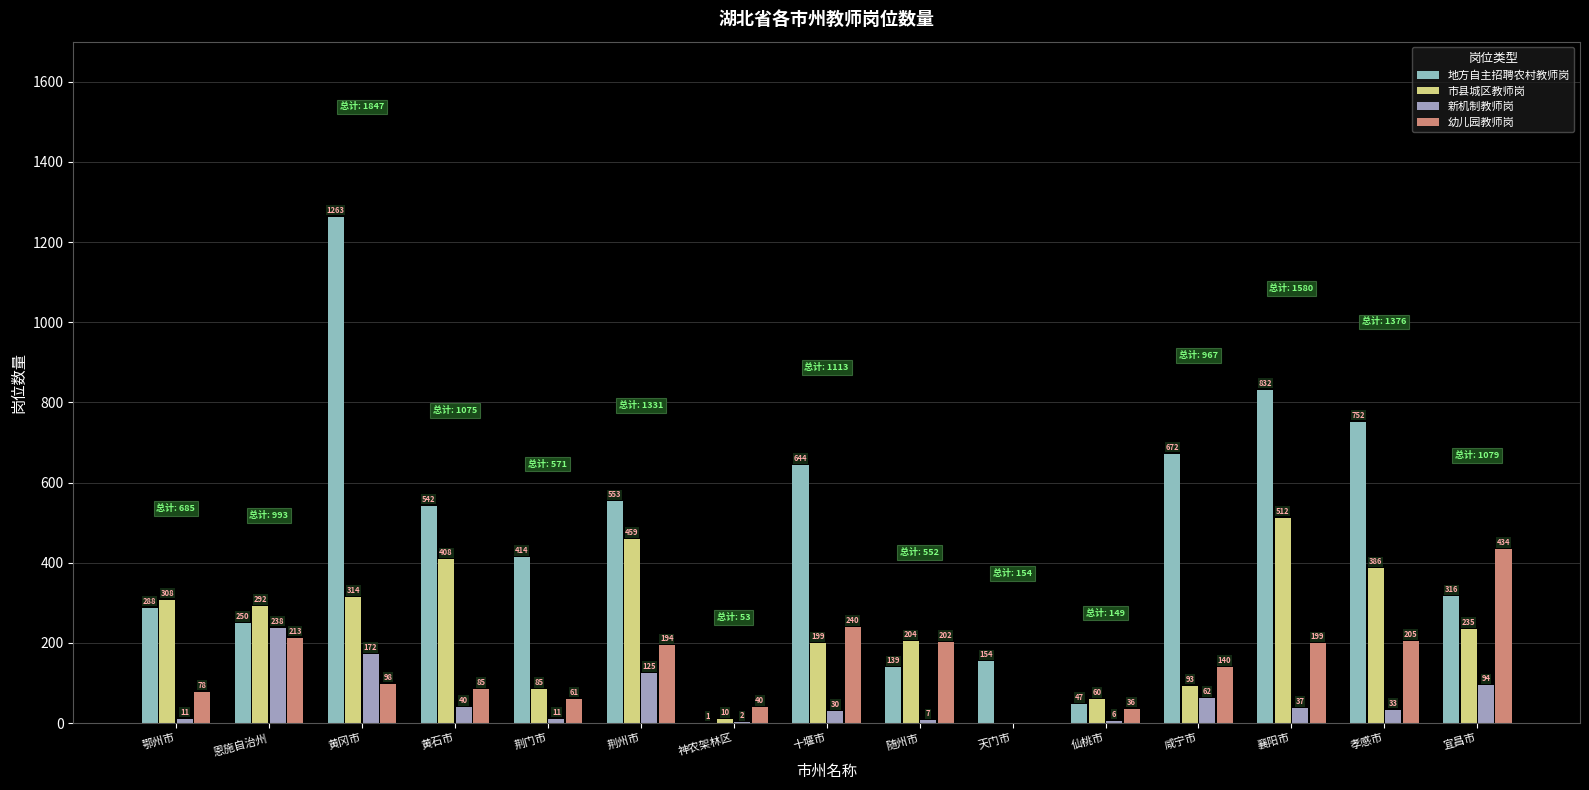

The value of 幼儿园教师岗 at 宜昌市 is 642. True or false?

False